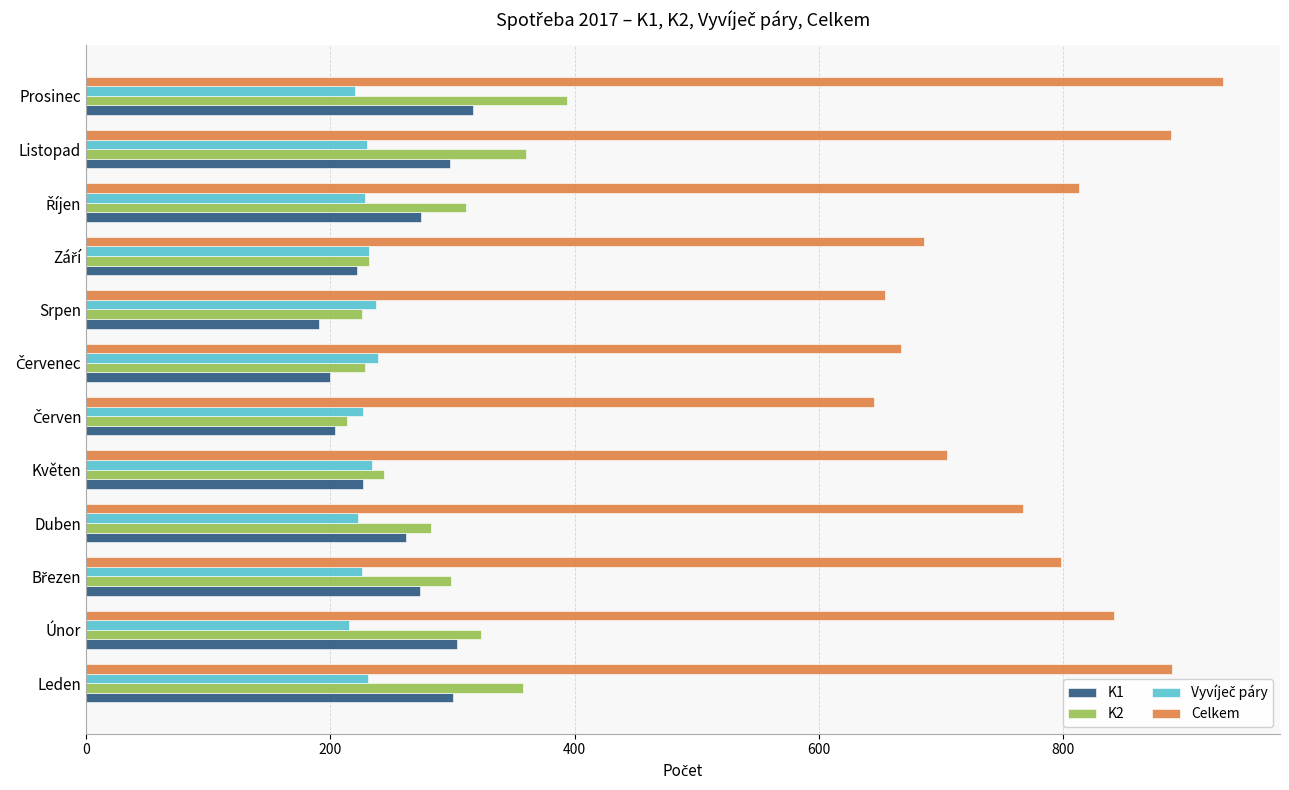

The K2 series shows 360 at Listopad. True or false?

True